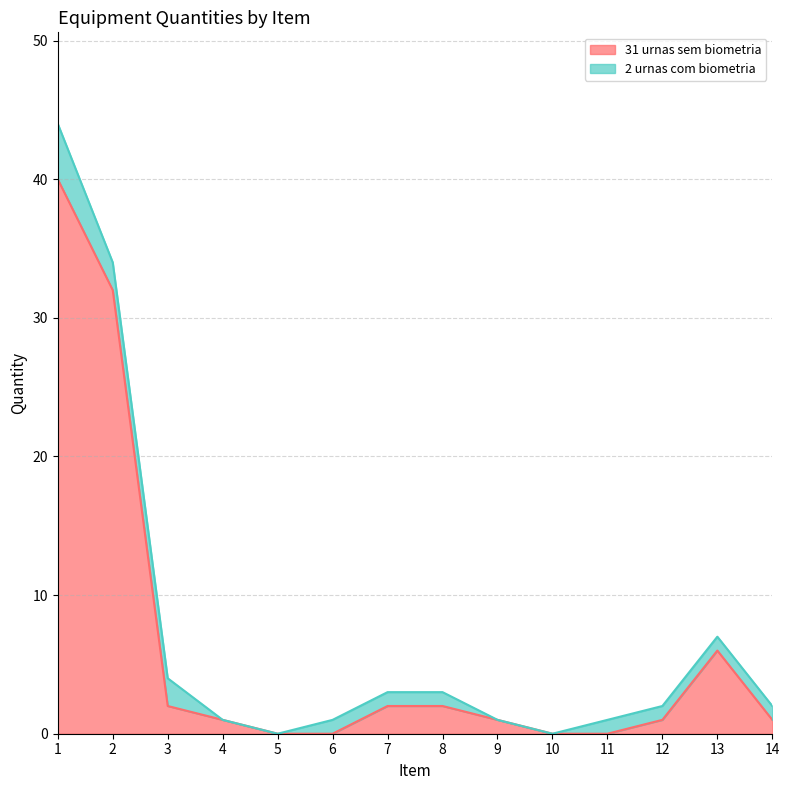

Reading right to left, extract all data points from this chart.

14=1	13=6	12=1	11=0	10=0	9=1	8=2	7=2	6=0	5=0	4=1	3=2	2=32	1=40